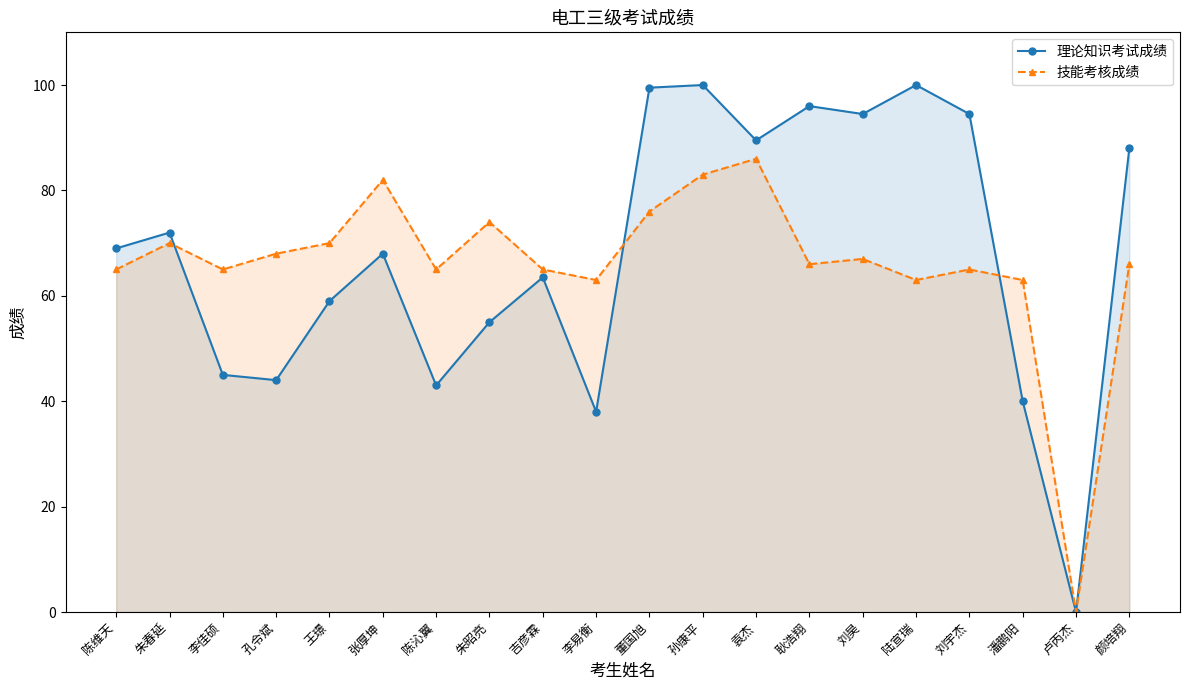

Rank the categories by 技能考核成绩 value from highest to lowest.

袁杰, 孙康平, 张厚坤, 董国旭, 朱昭亮, 朱春延, 王璟, 孔令斌, 刘昊, 耿浩翔, 颜培翔, 陈维天, 李佳硕, 陈沁翼, 吉彦霖, 刘宇杰, 李易衡, 陆宣瑞, 潘鹏阳, 卢丙杰